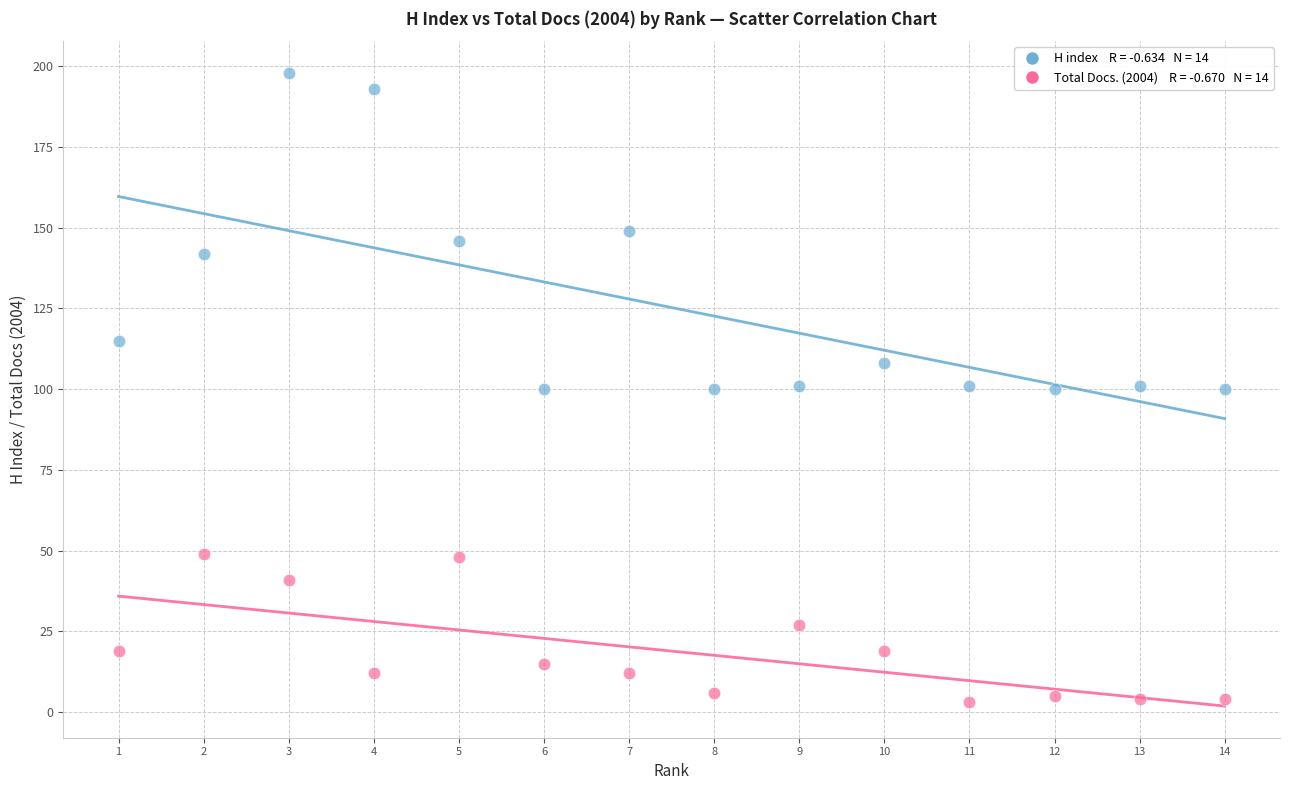

Across all data points, what is the range of X values (max minus min)?

13